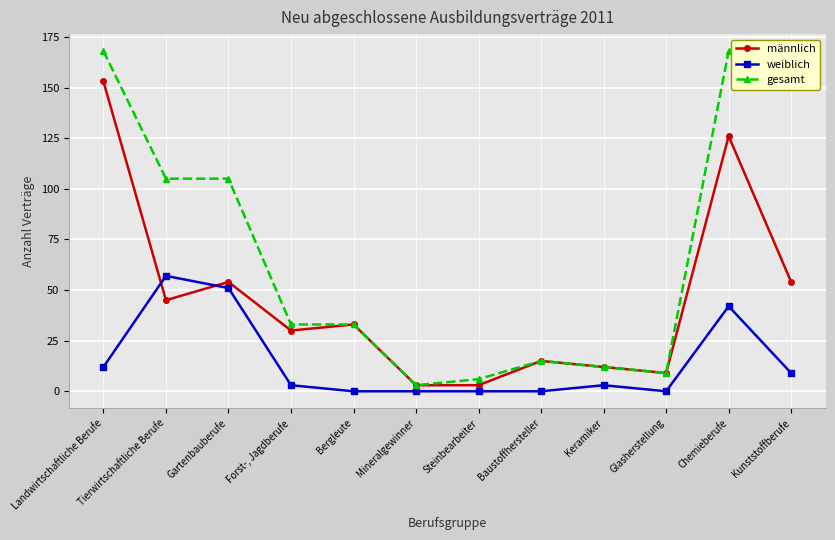

What is the sum of all gesamt values?

825